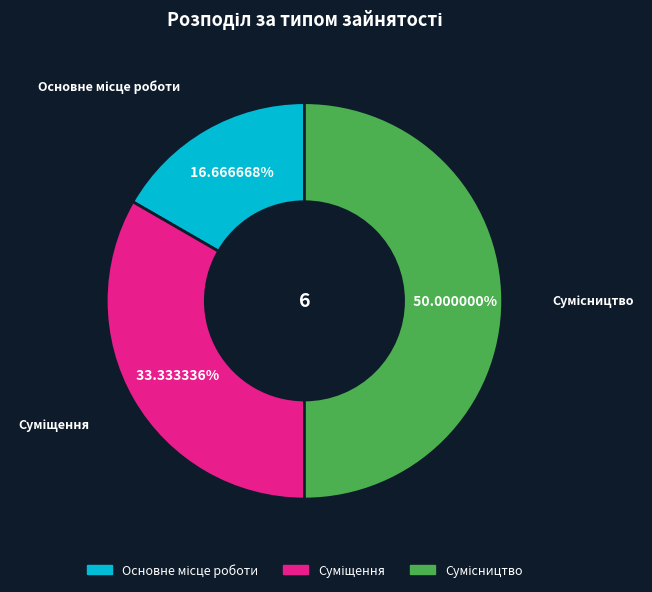

To the nearest percent, what portion does Сумісництво represent?

50%